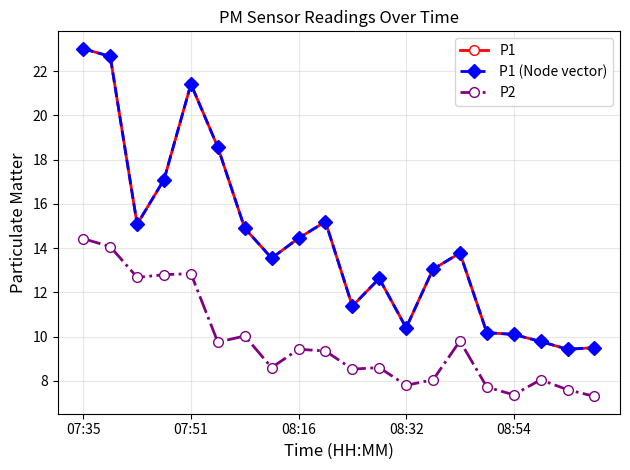

Is this an area chart (filled region under the line)?

No